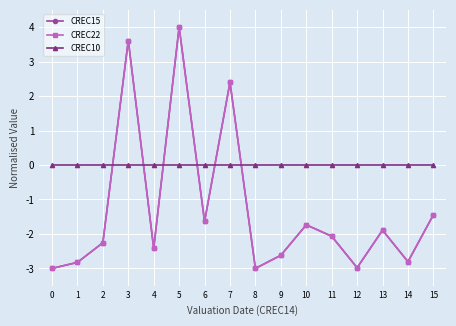

Rank the categories by CREC15 value from lowest to highest.

0, 8, 12, 1, 14, 9, 4, 2, 11, 13, 10, 6, 15, 7, 3, 5